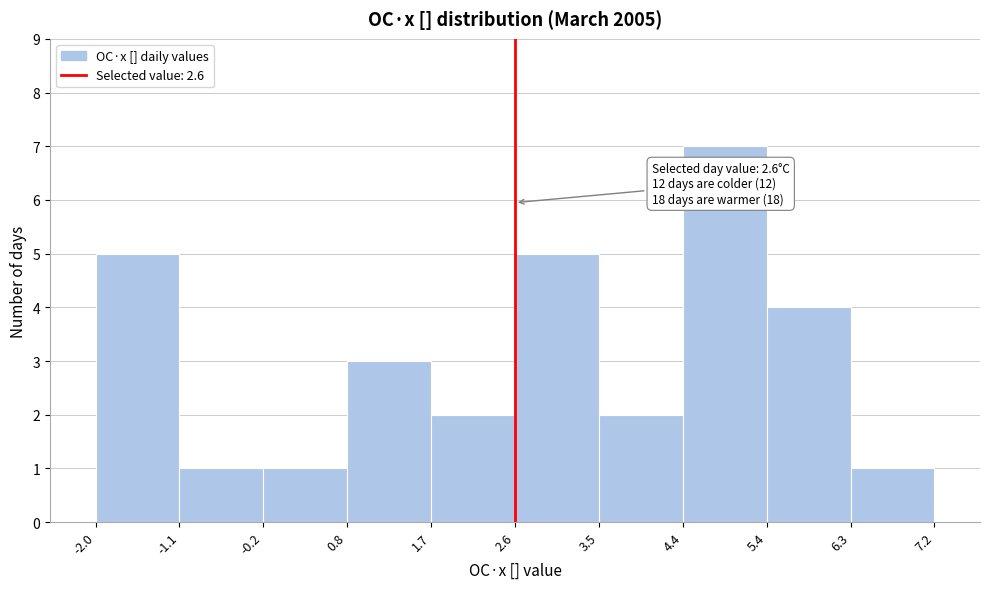

Over which range of the x-axis is the bar tallest?

4.4 to 5.4